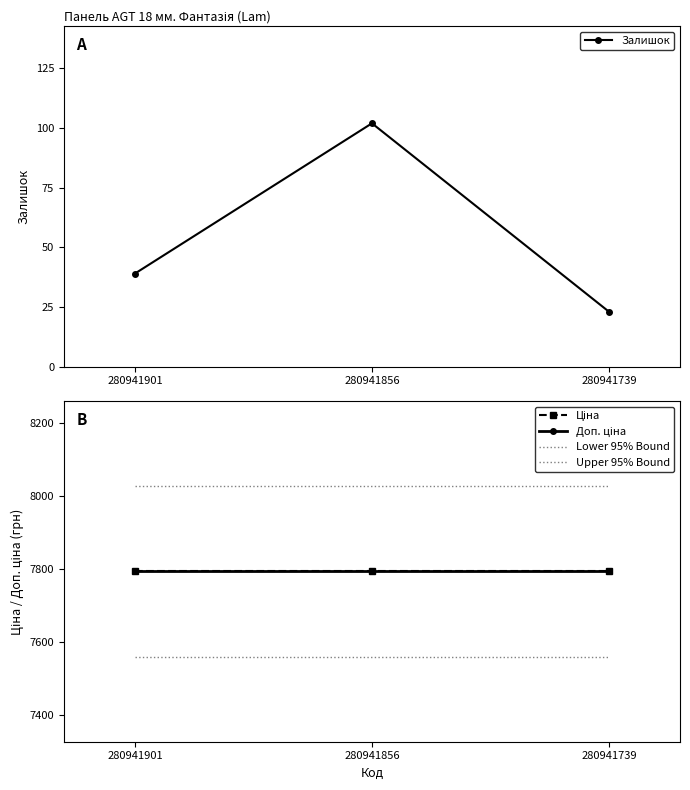

At how many categories does at least one series exceed 5217?

3